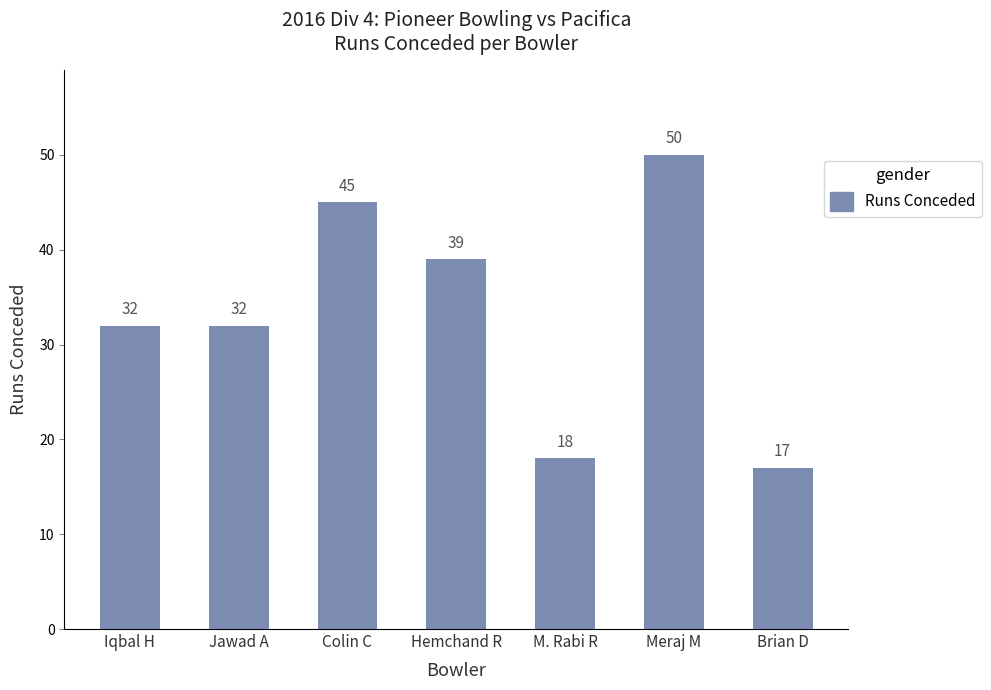

What is the average value?

33